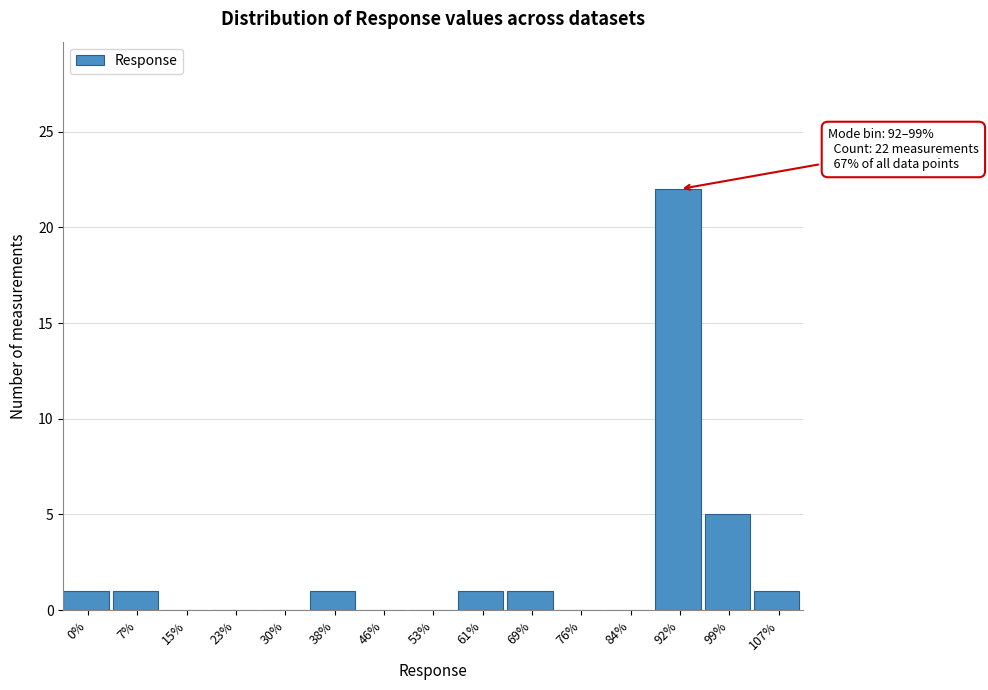

Reading left to right, transcribe all the data shown in this chart.

0%=1	7%=1	15%=0	23%=0	30%=0	38%=1	46%=0	53%=0	61%=1	69%=1	76%=0	84%=0	92%=22	99%=5	107%=1